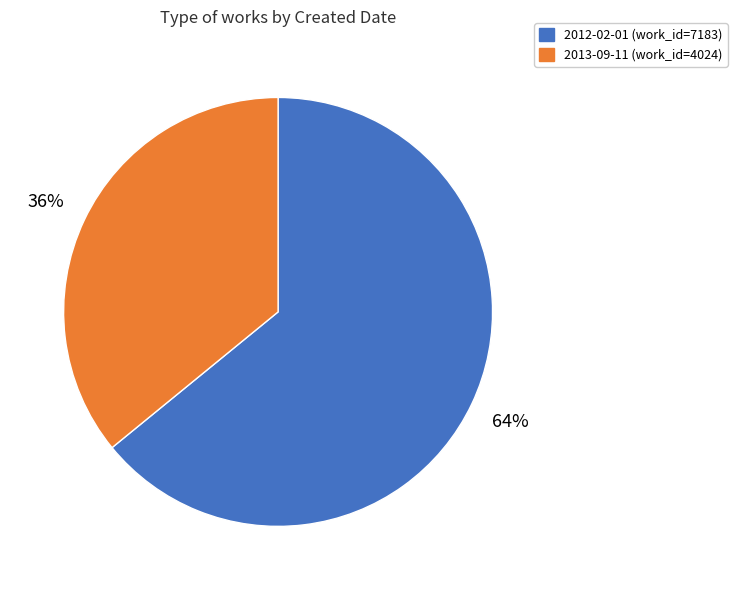

What percentage is the 2012-02-01 slice, to the nearest percent?

64%